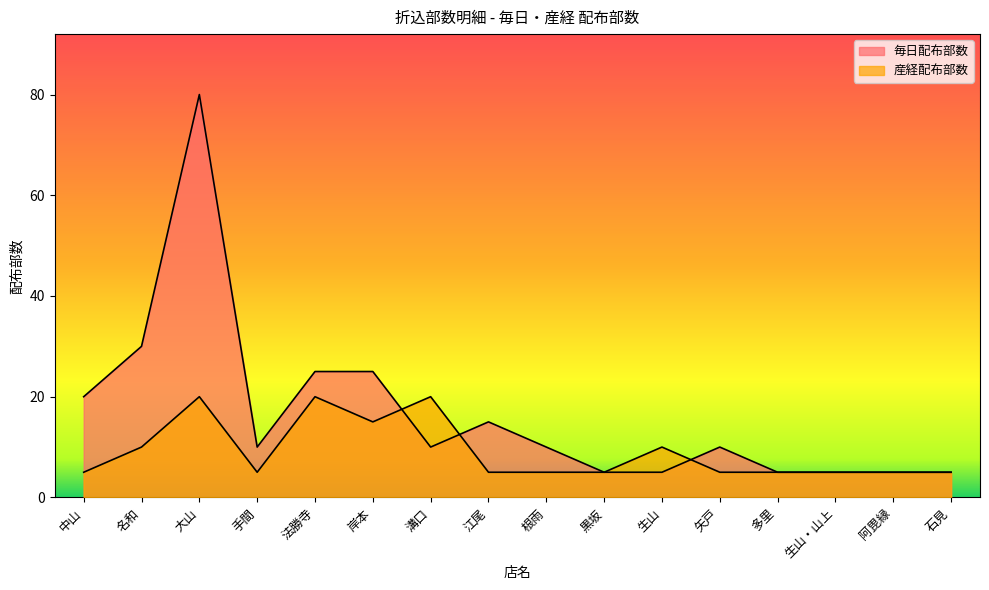

True or false: 毎日配布部数 has a value of 18 at 手間.

False